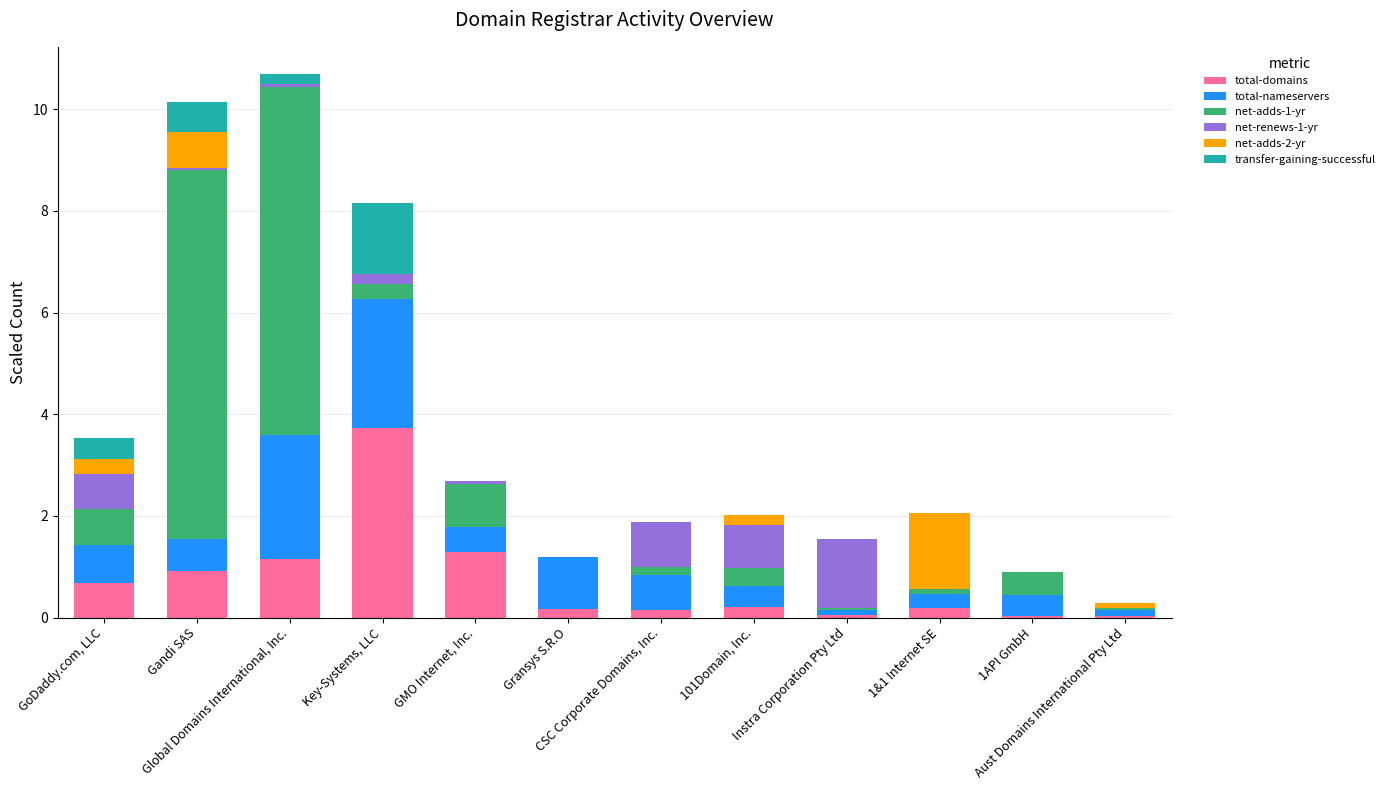

What is the difference between the second highest and second lowest values in the transfer-gaining-successful series?

0.6